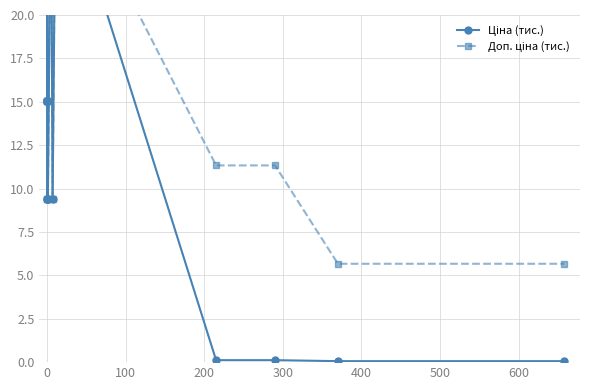

Rank the series by their average value, from lowest to highest.

Ціна (тис.), Доп. ціна (тис.)